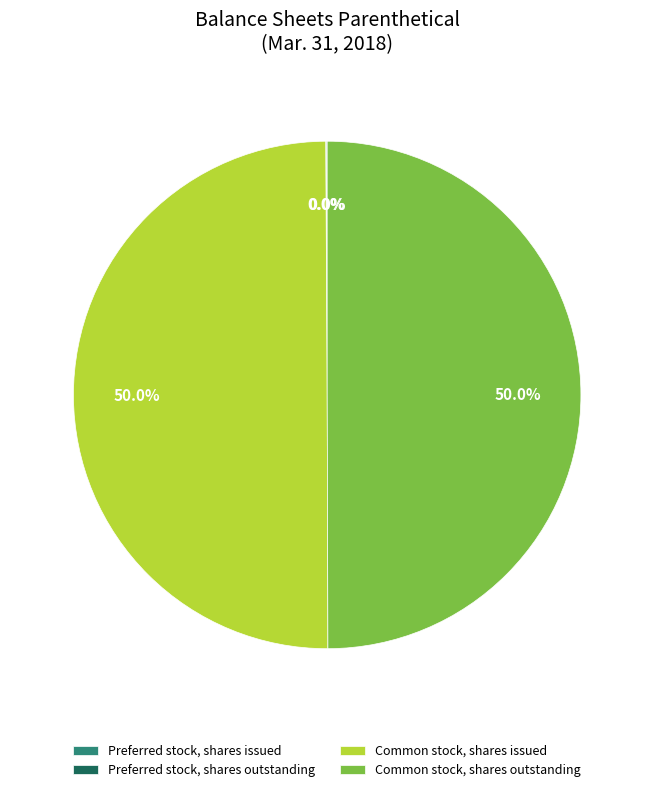

What portion of the pie excludes Common stock, shares outstanding?

50.0%